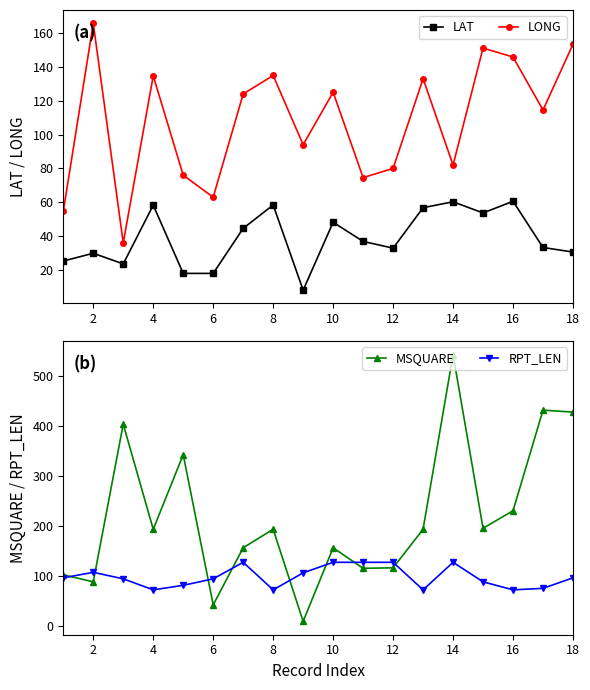

Where does the RPT_LEN series first go above 97?

2